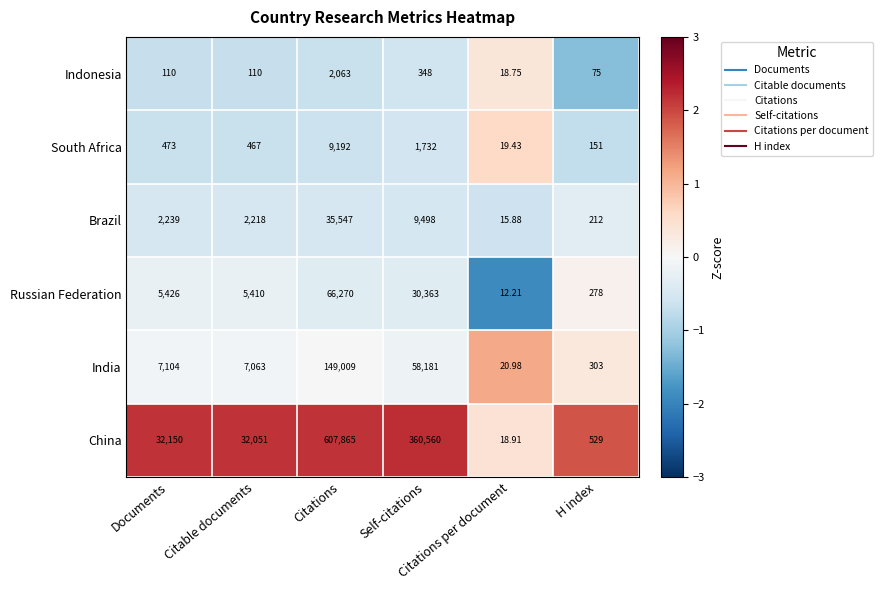

Which series has the widest spread of values?

China